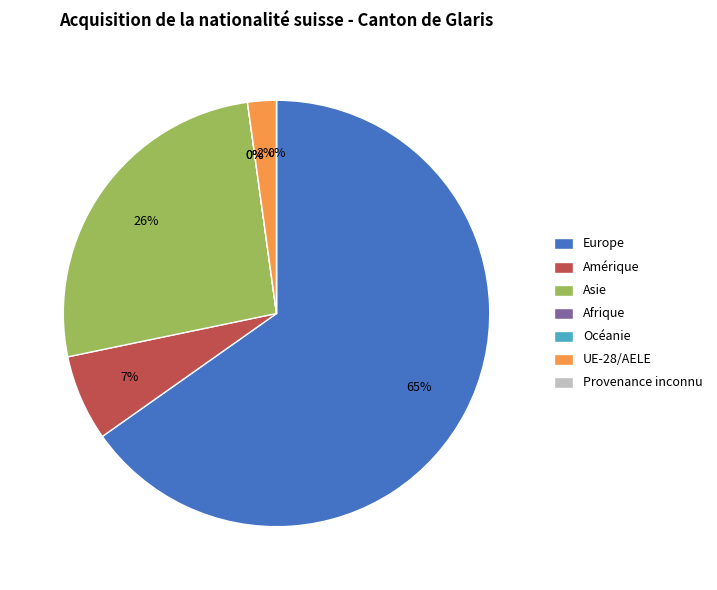

How many segments does this pie chart have?

7